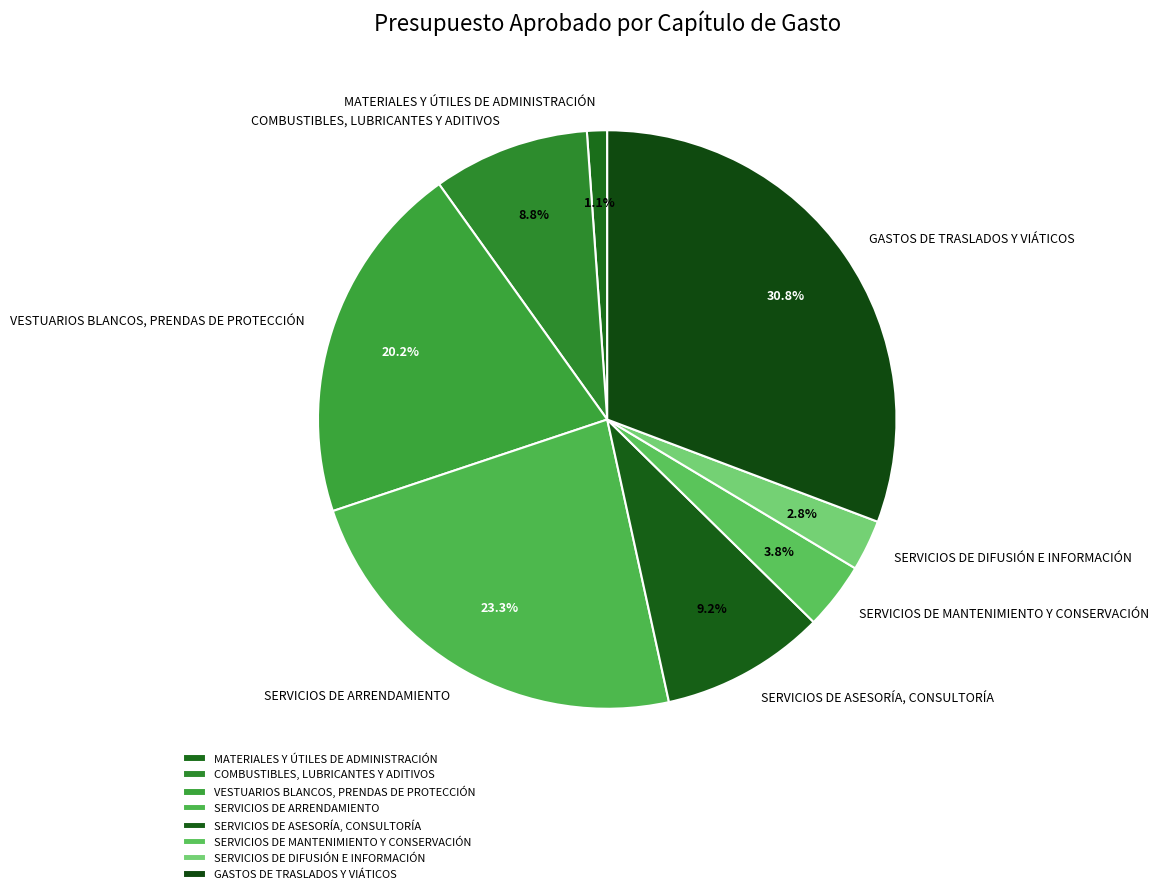

To the nearest percent, what is the combined percentage of SERVICIOS DE DIFUSIÓN E INFORMACIÓN and VESTUARIOS BLANCOS, PRENDAS DE PROTECCIÓN?

23%